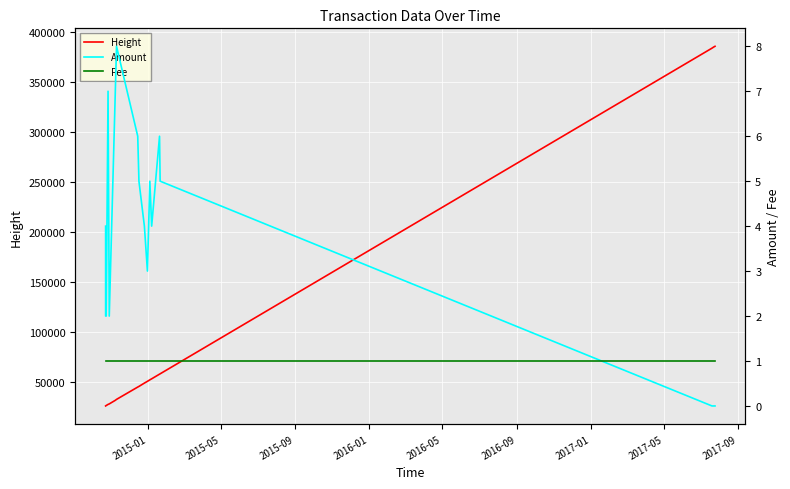

What are all the series names shown in the legend?

Height, Amount, Fee